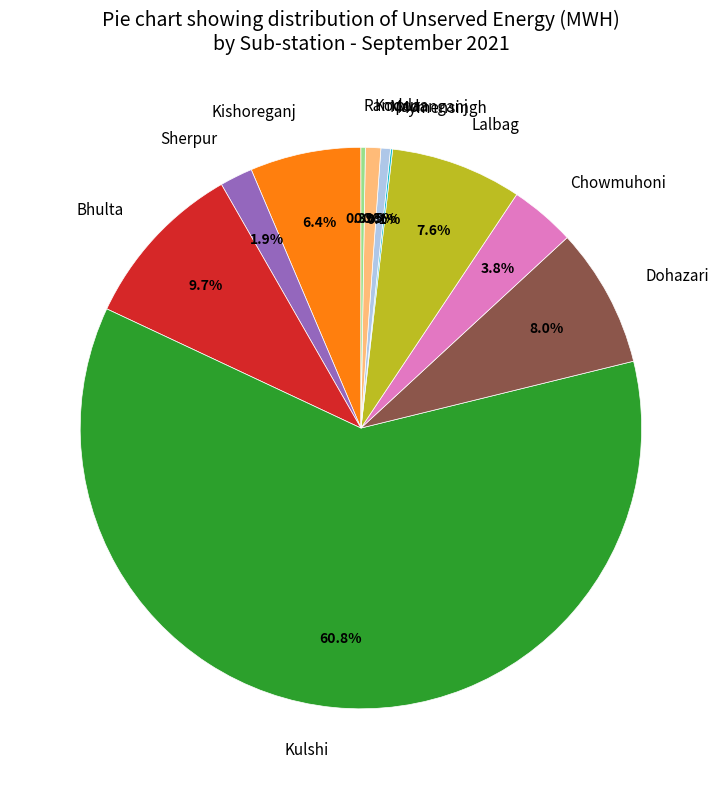

Which category accounts for the majority?

Kulshi